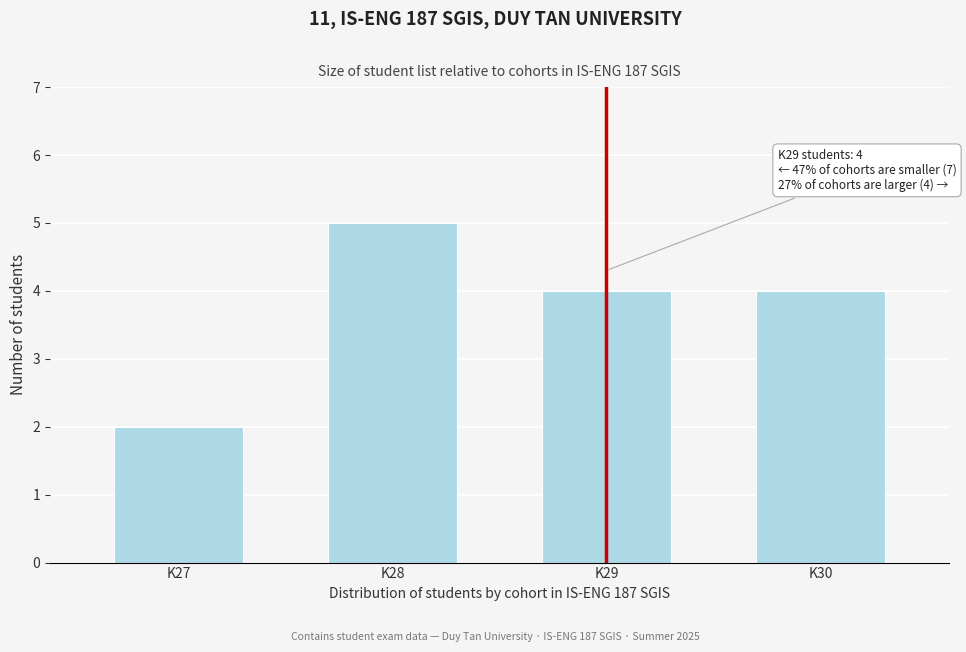

Reading left to right, extract all data points from this chart.

2	5	4	4